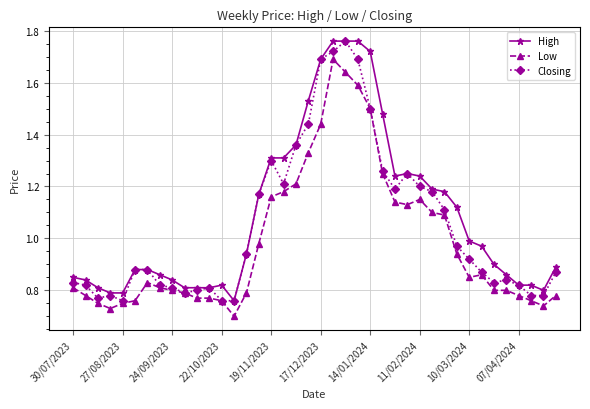

At how many categories does at least one series exceed 0?

40